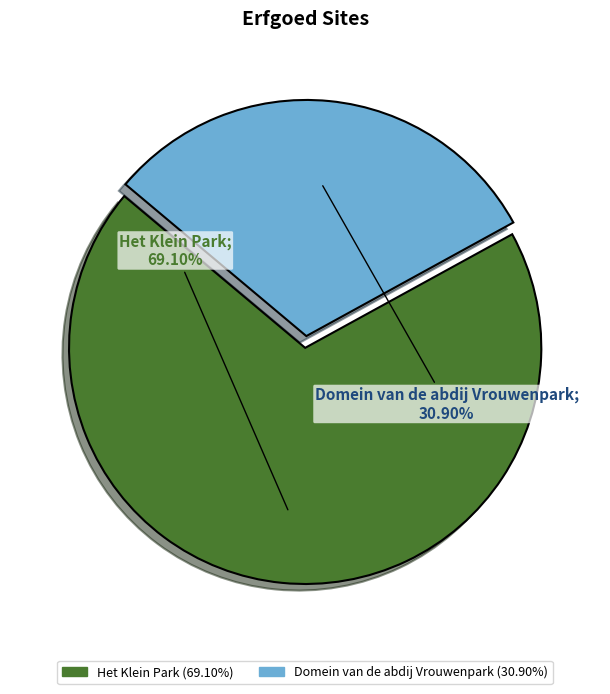

Approximately how many times larger is the value at Het Klein Park compared to Domein van de abdij Vrouwenpark?

2.2